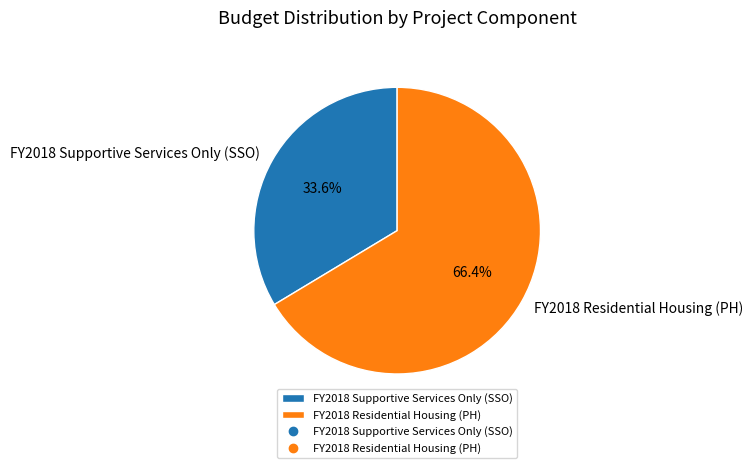

What is the majority slice?

FY2018 Residential Housing (PH)